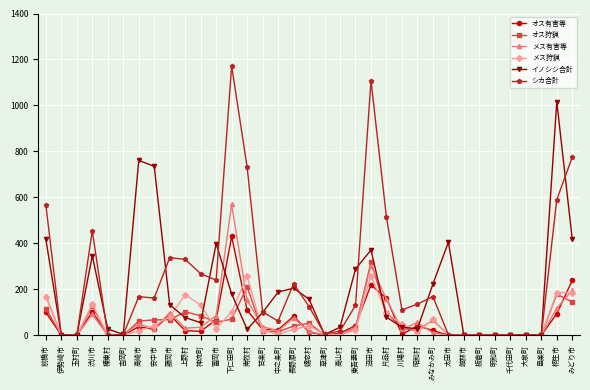

List the series in order of their peak value, highest first.

シカ合計, イノシシ合計, メス有害等, オス有害等, オス狩猟, メス狩猟